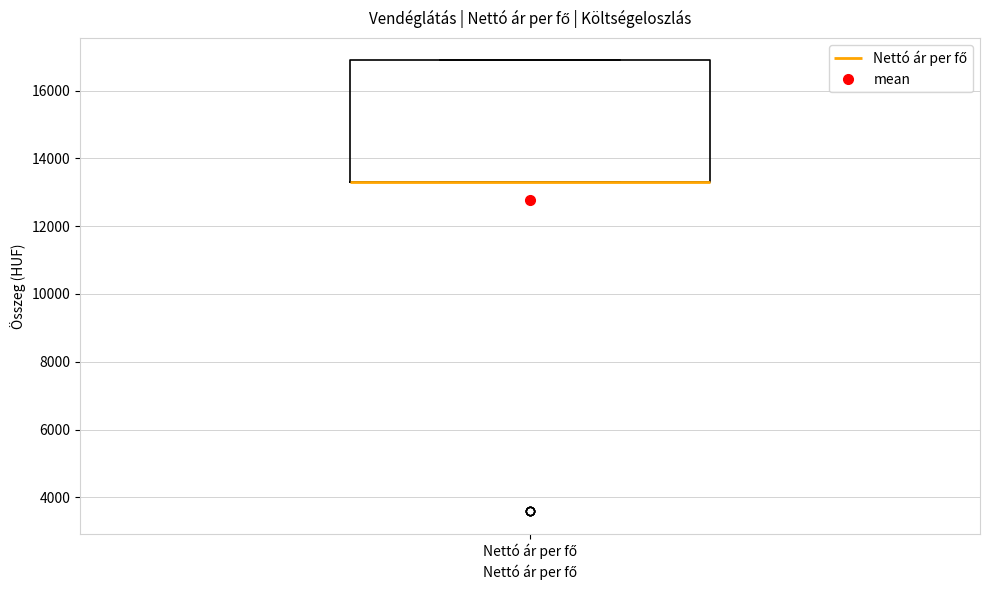

Where is the upper edge of the box for Nettó ár per fő on the y-axis? The values are not printed on the chart, so give them approximately, as read against the axis.

16800